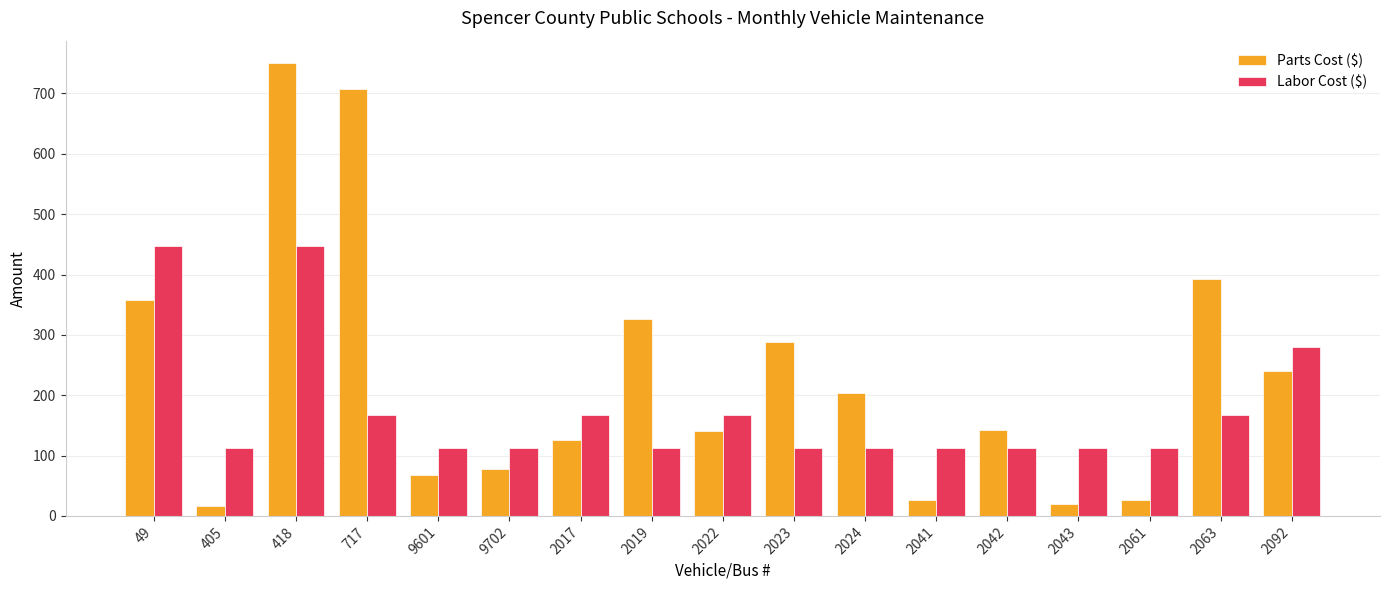

Where is Parts Cost ($) nearest to the value 383?

2063